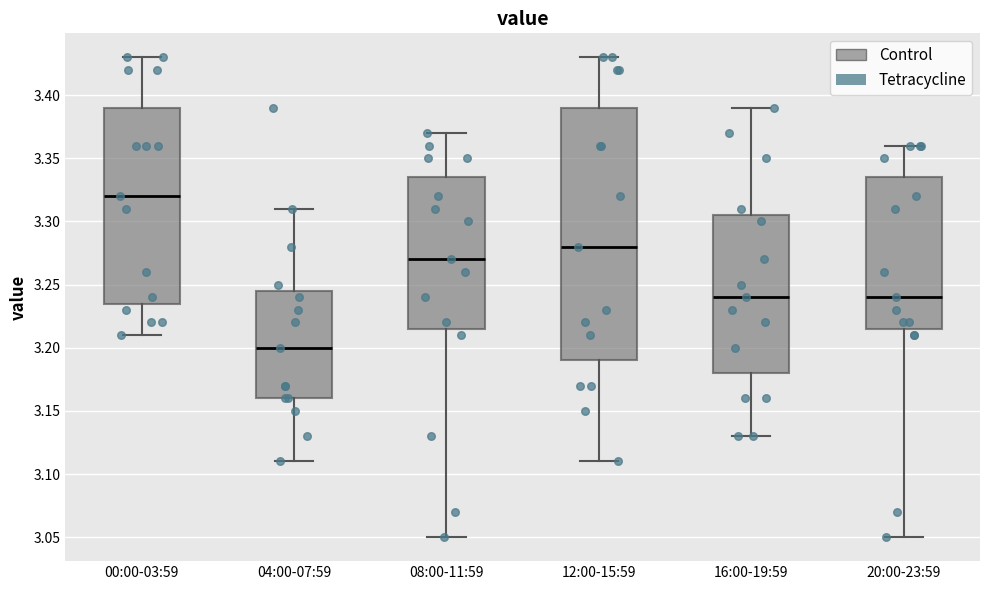

Which box is the tallest, from its lower edge to its upper edge?

12:00-15:59